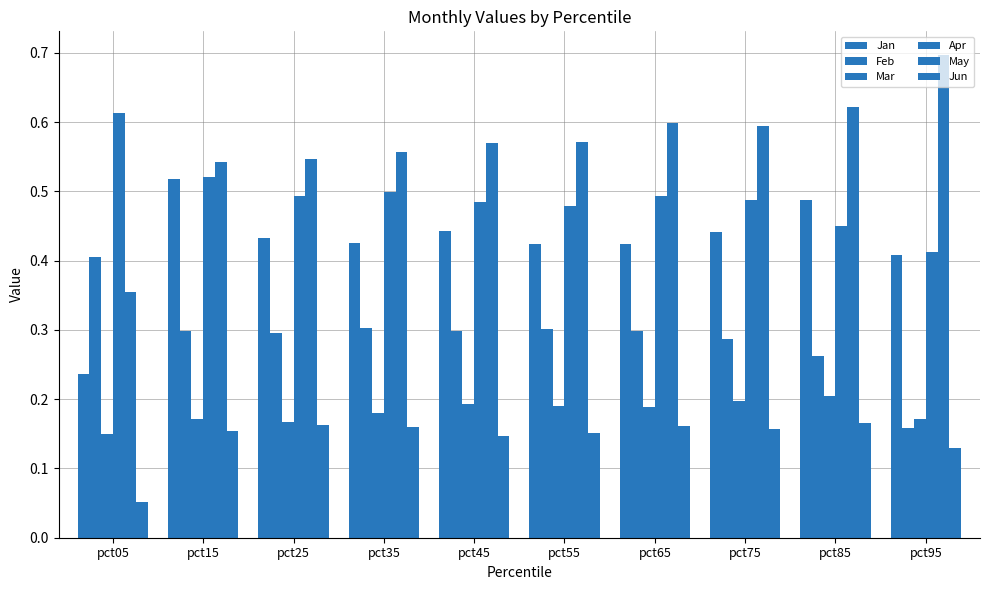

The value of Jan at pct65 is 0.2. True or false?

False